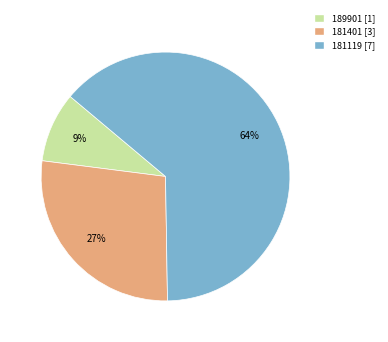

Which slice is the largest?

181119